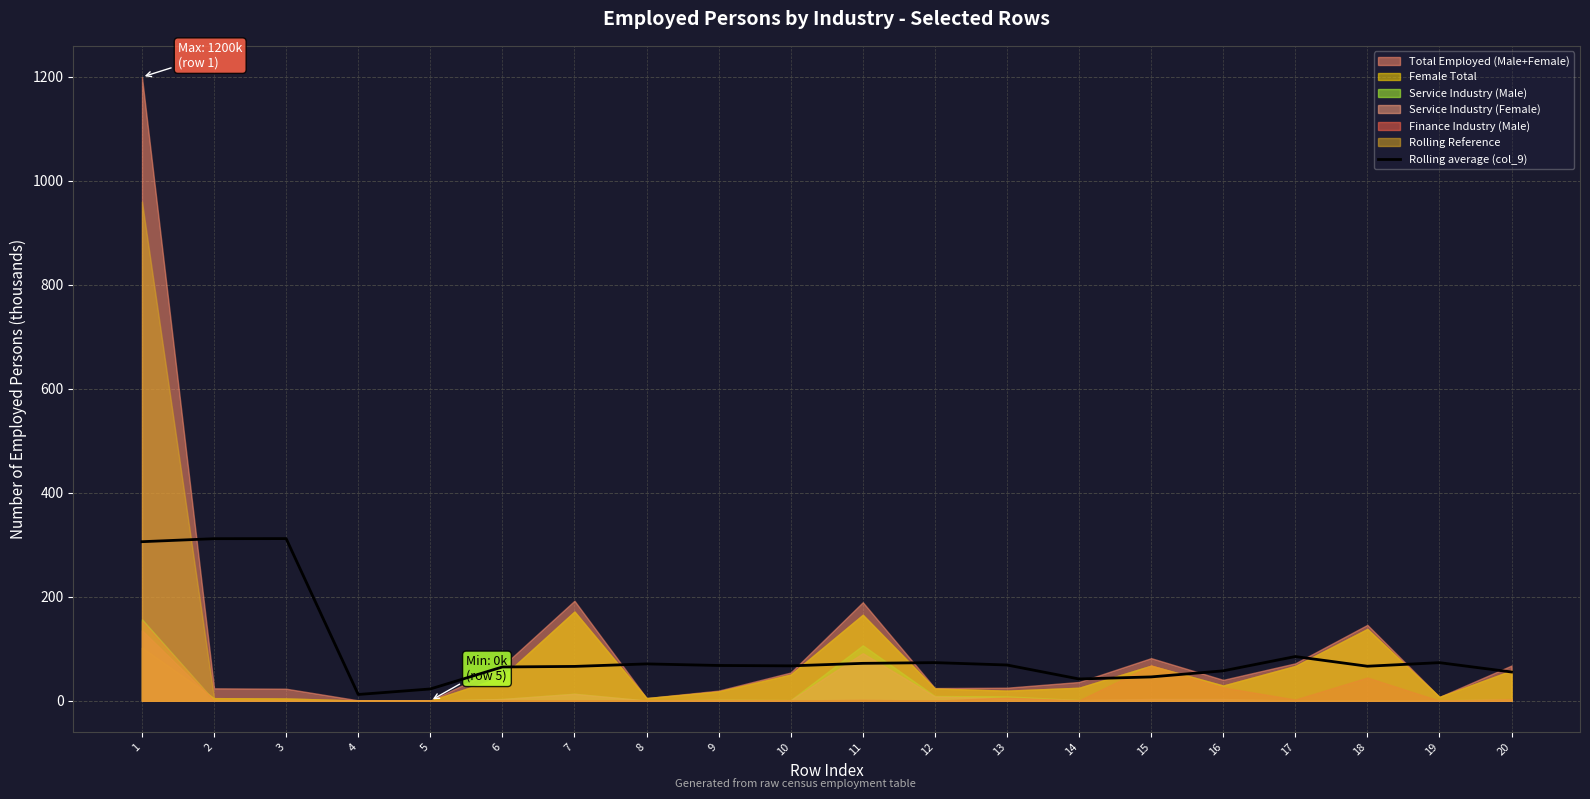

The chart shows a value of 67.1 at 10. True or false?

True